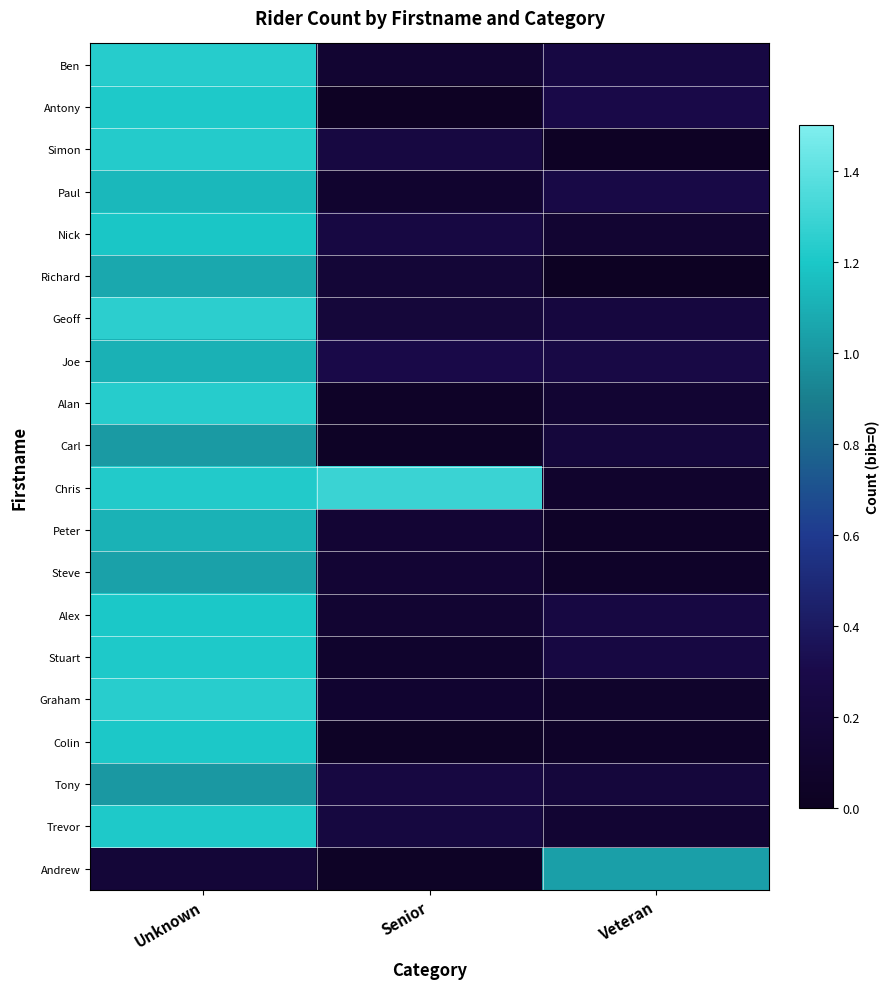

At Unknown, list the series in order from smallest to largest.

Andrew, Tony, Carl, Steve, Richard, Joe, Peter, Paul, Nick, Alex, Colin, Antony, Stuart, Trevor, Chris, Simon, Ben, Alan, Graham, Geoff